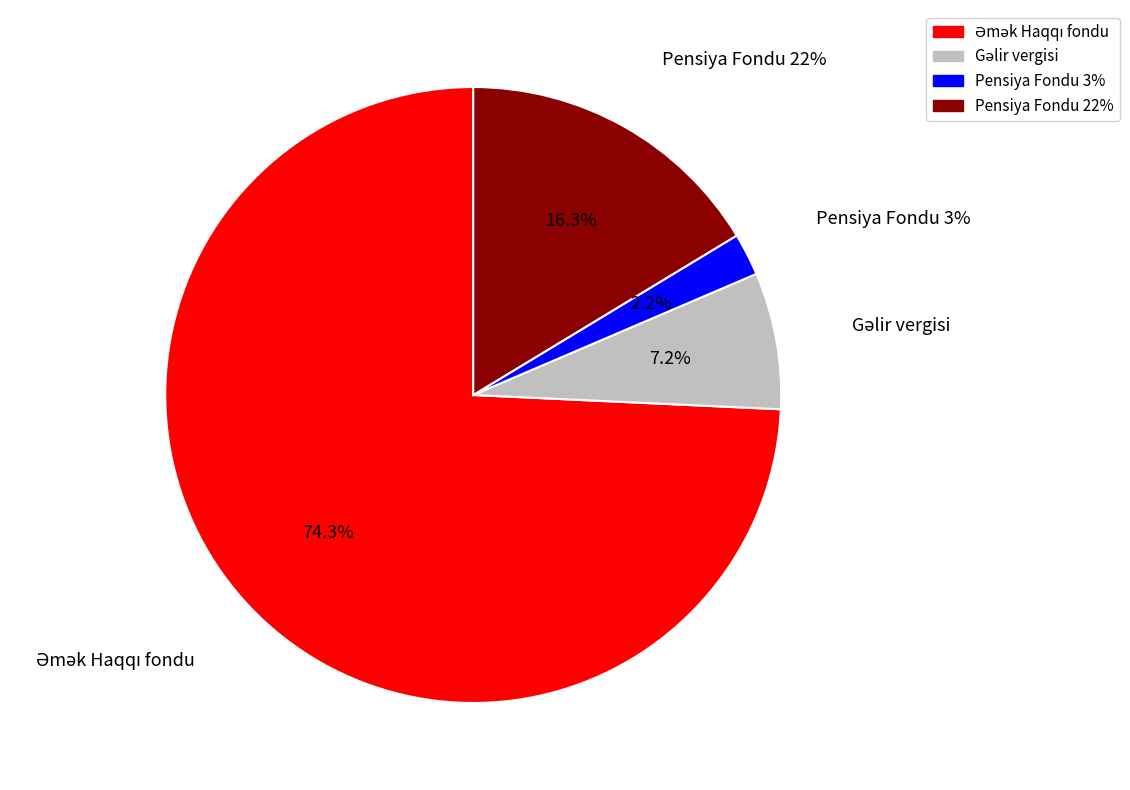

Does any single category account for the majority?

Yes